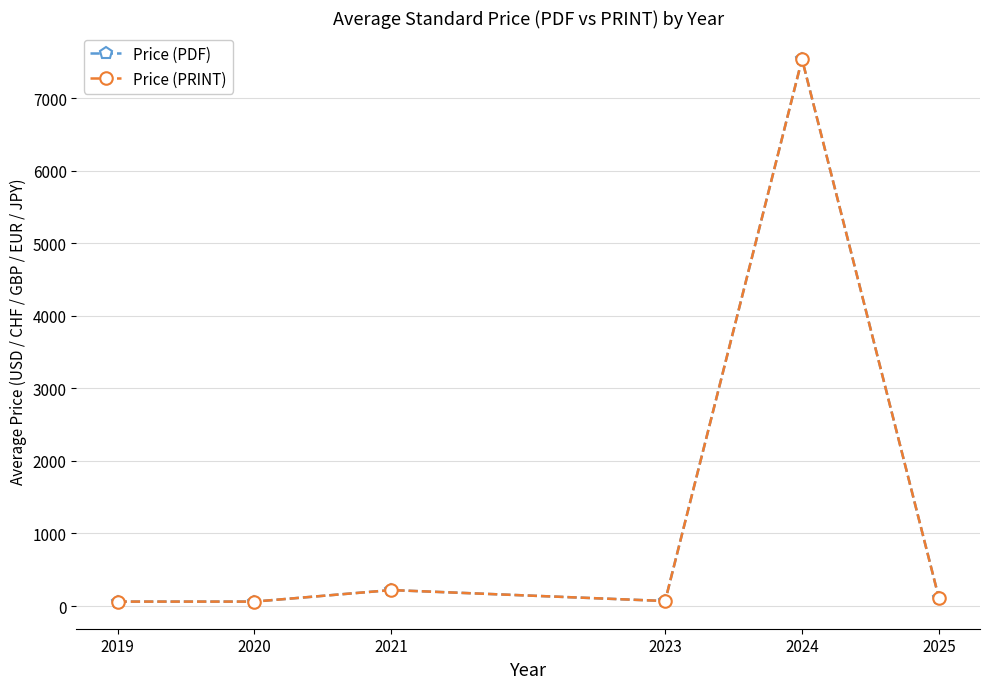

Does the chart have visible grid lines?

Yes